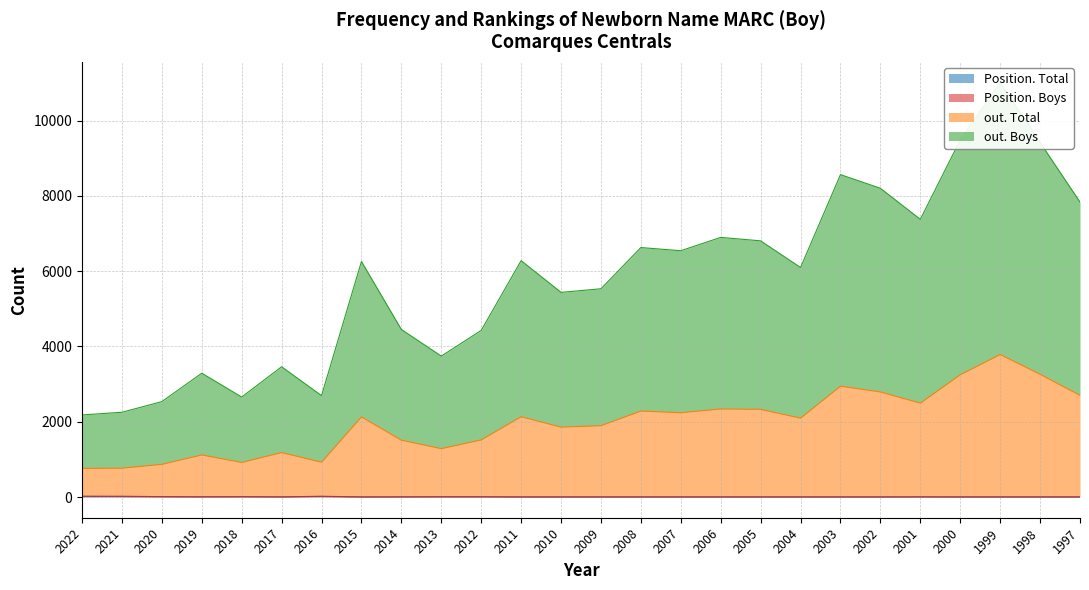

Which series changed the most between 2009 and 2003?

out. Boys